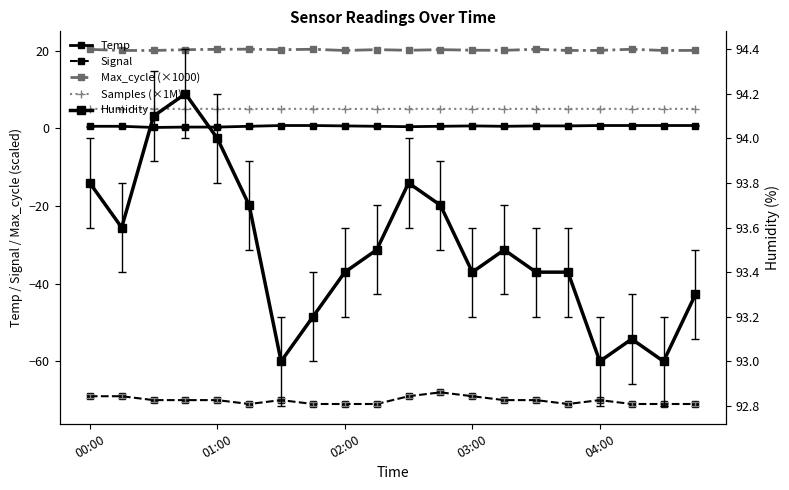

Does the chart have visible grid lines?

No